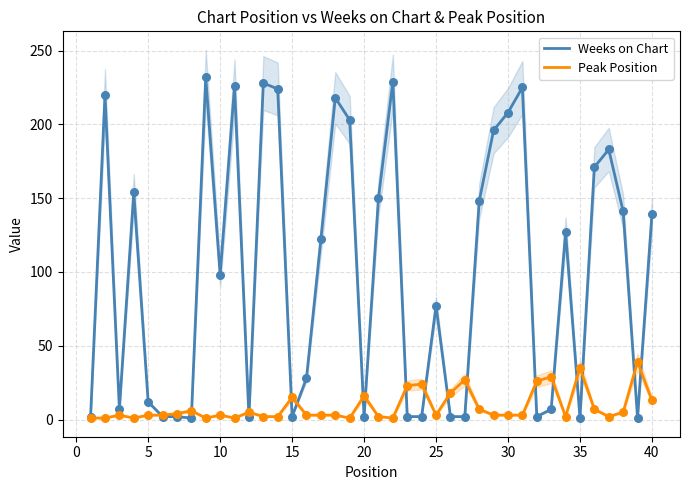

Which series has the largest total across all categories?

Weeks on Chart